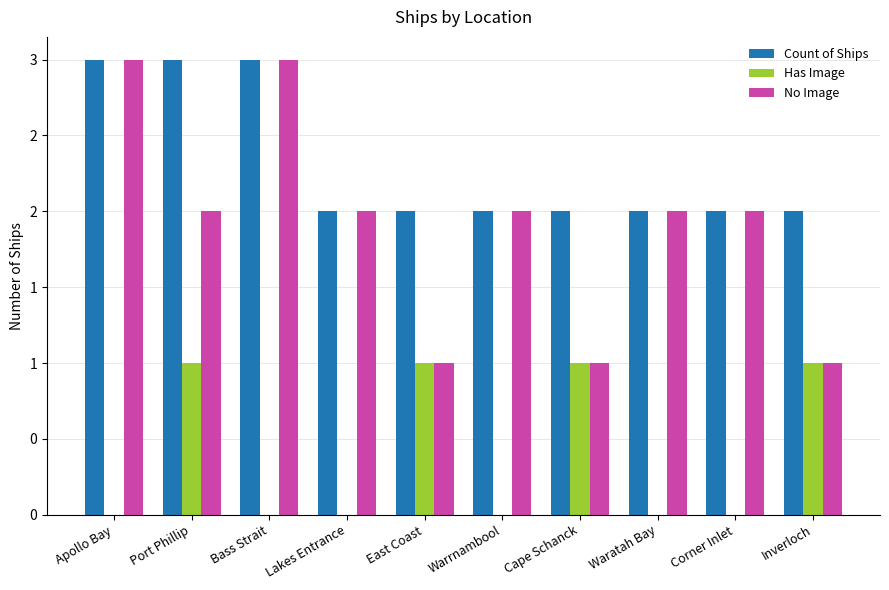

What is the total value across all series at Corner Inlet?

4